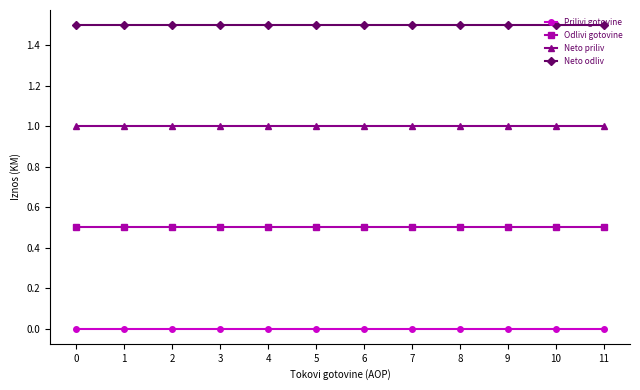

What is the difference between the highest and lowest values at 8?

1.5